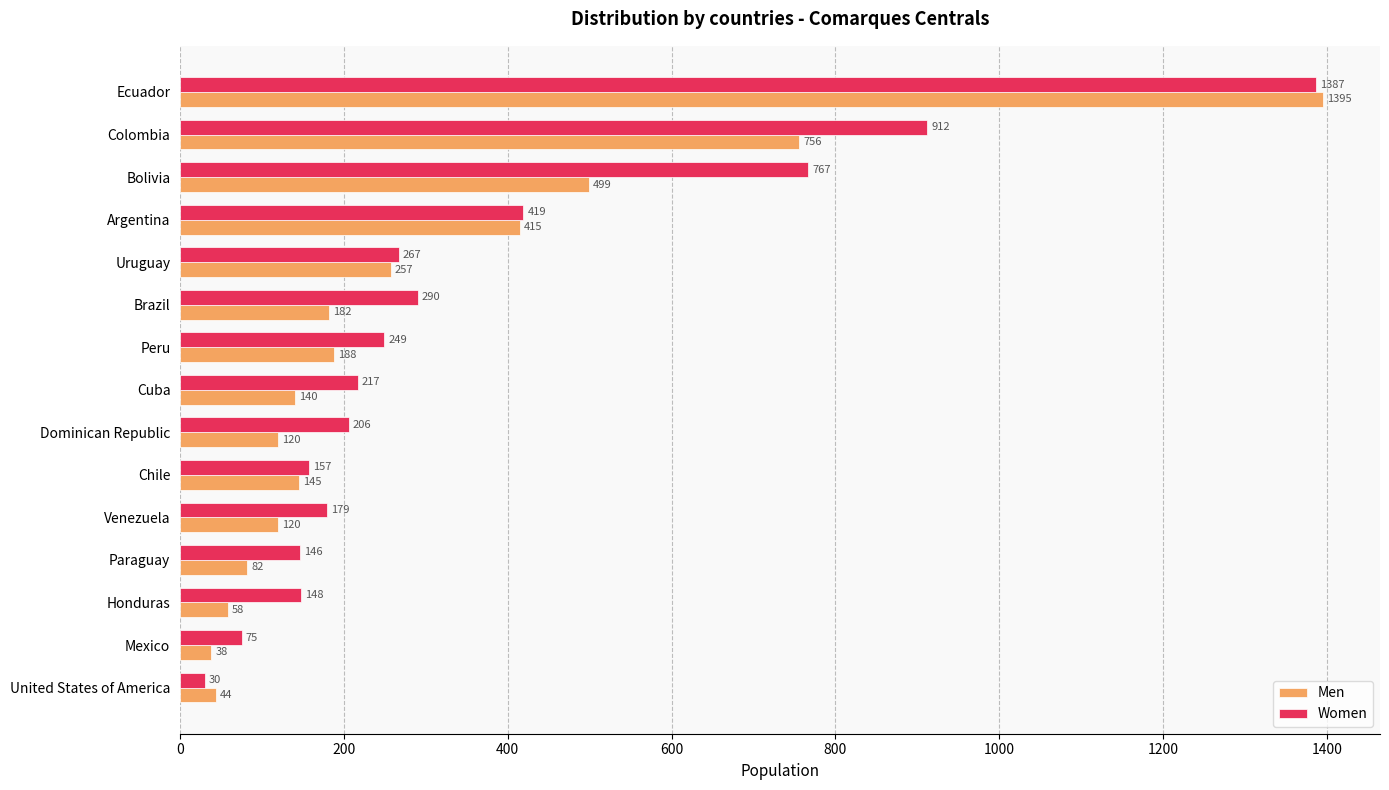

What is the spread (max minus min) of values at Bolivia?

268